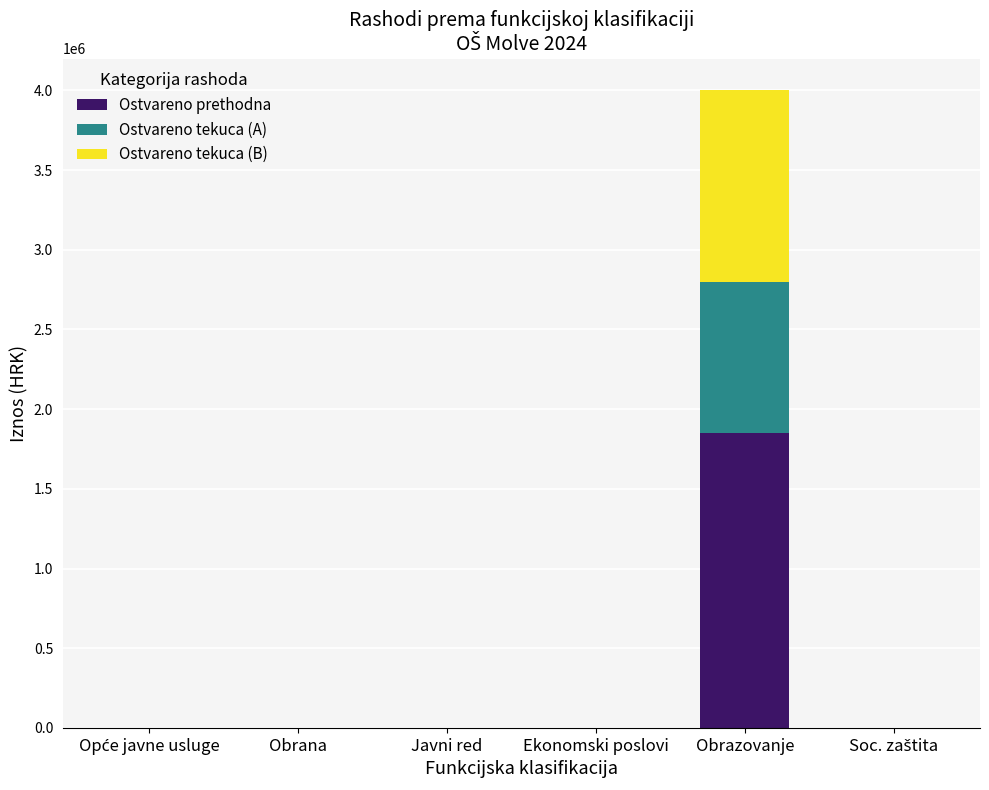

At which category is the sum across all series the highest?

Obrazovanje